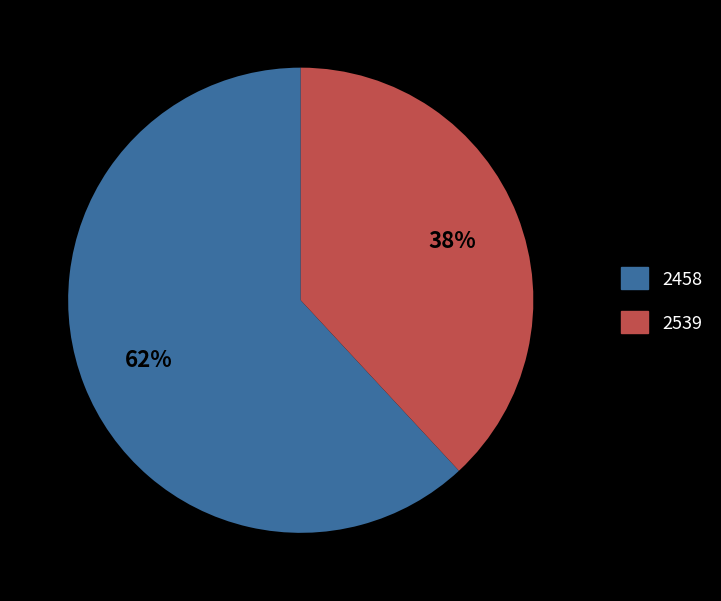

To the nearest percent, what is the average slice percentage?

50%